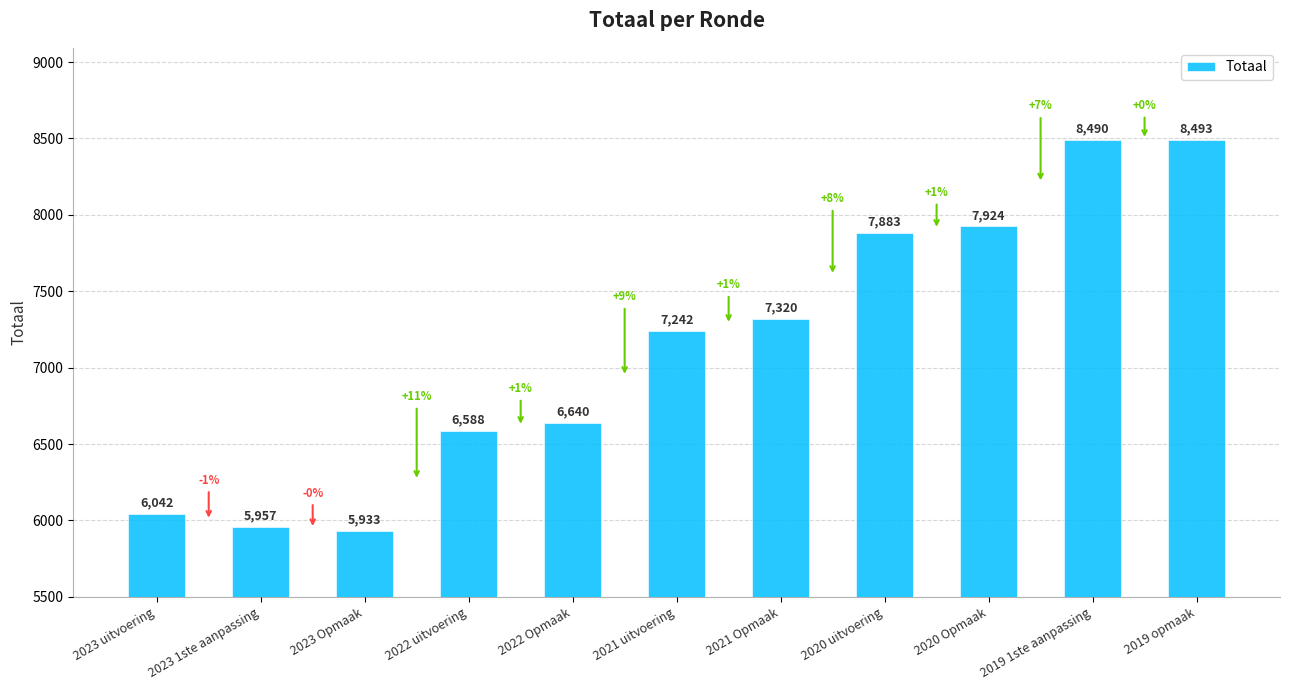

What is the change in value from 2023 1ste aanpassing to 2021 Opmaak?

+1363